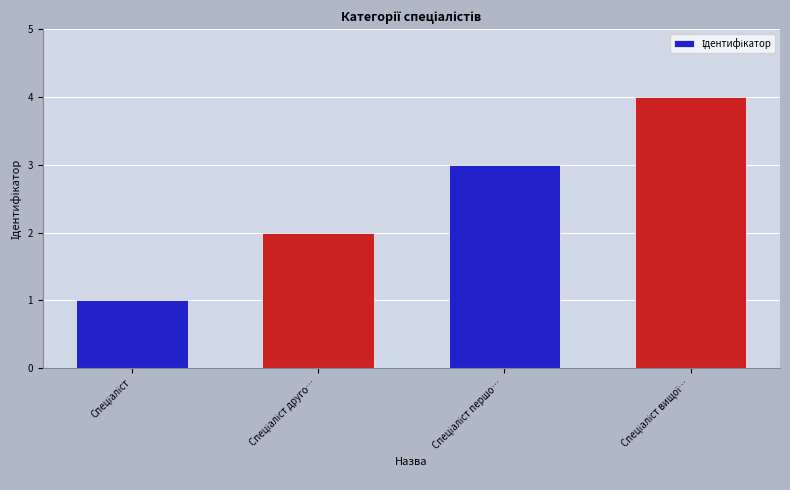

How many values are between 2 and 4?

3